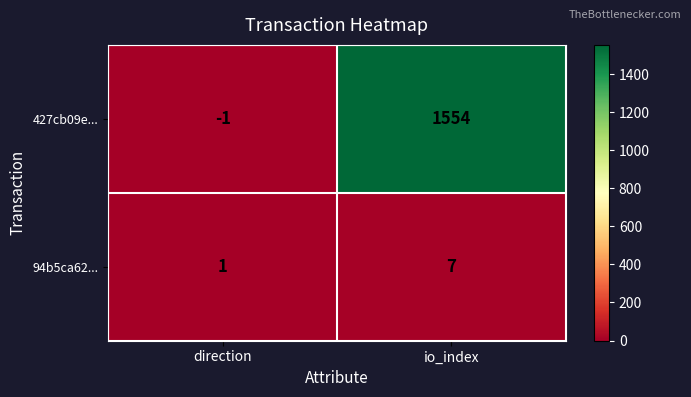

Count the number of data series in this chart.

2